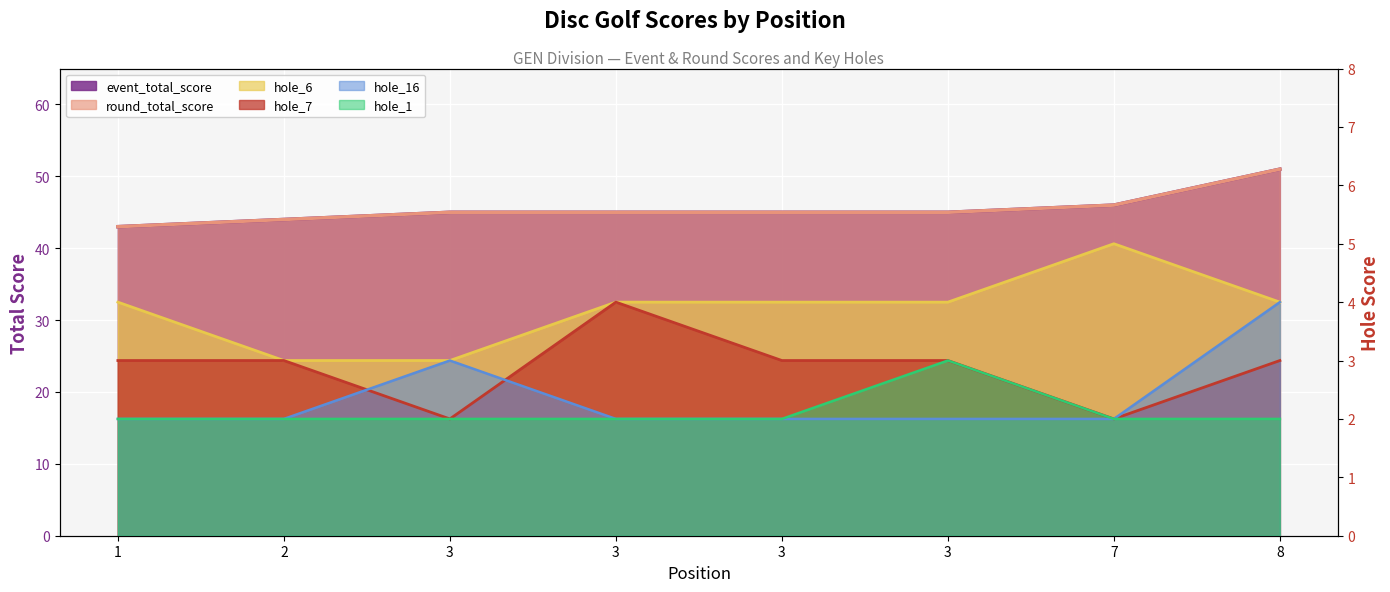

Read the event_total_score value at 3.

45